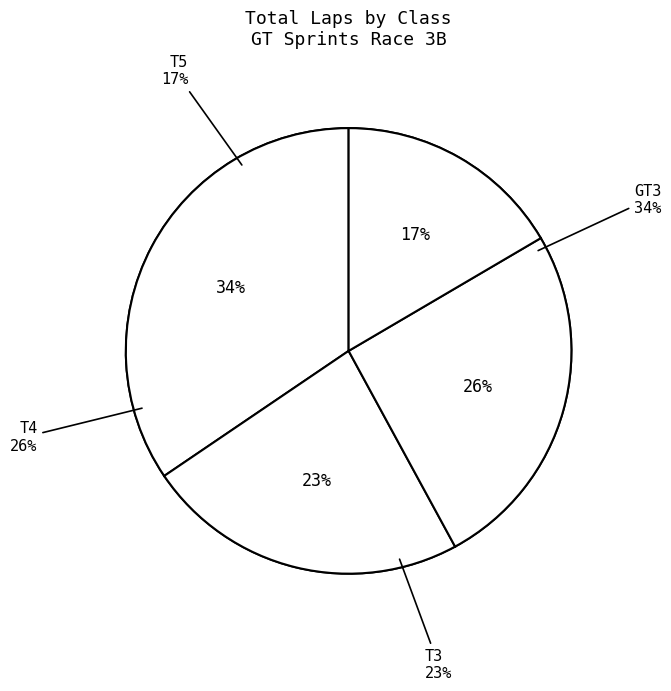

Count the number of slices in the pie.

4